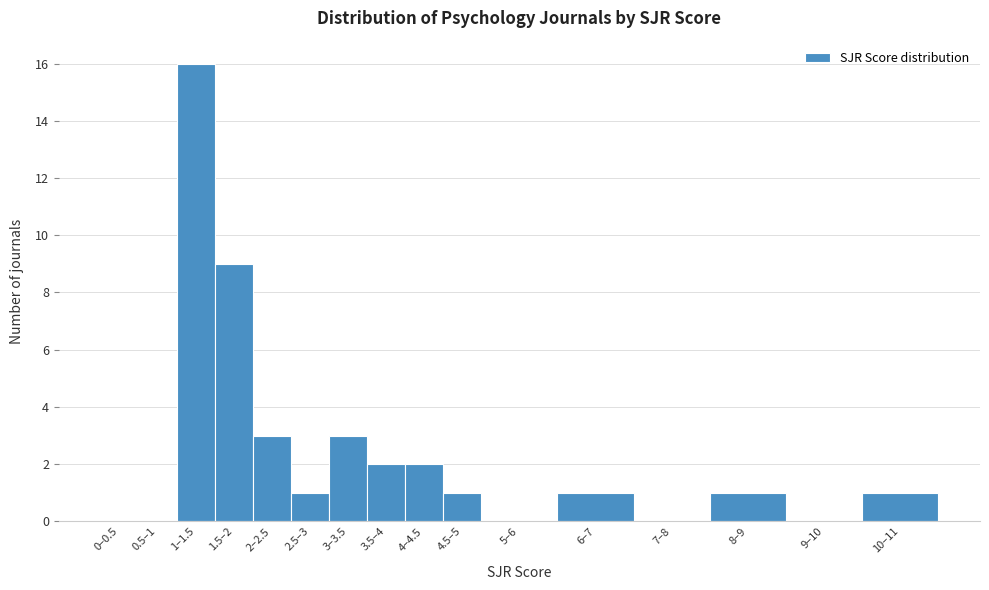

True or false: the data shows 1 at 3.5–4.

False